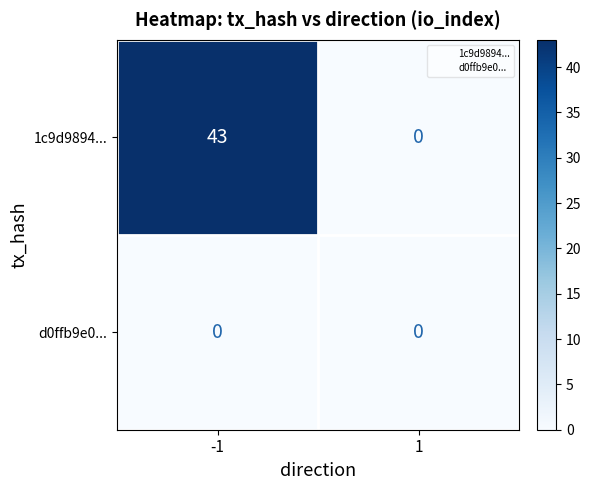

What is the greatest value displayed?

43